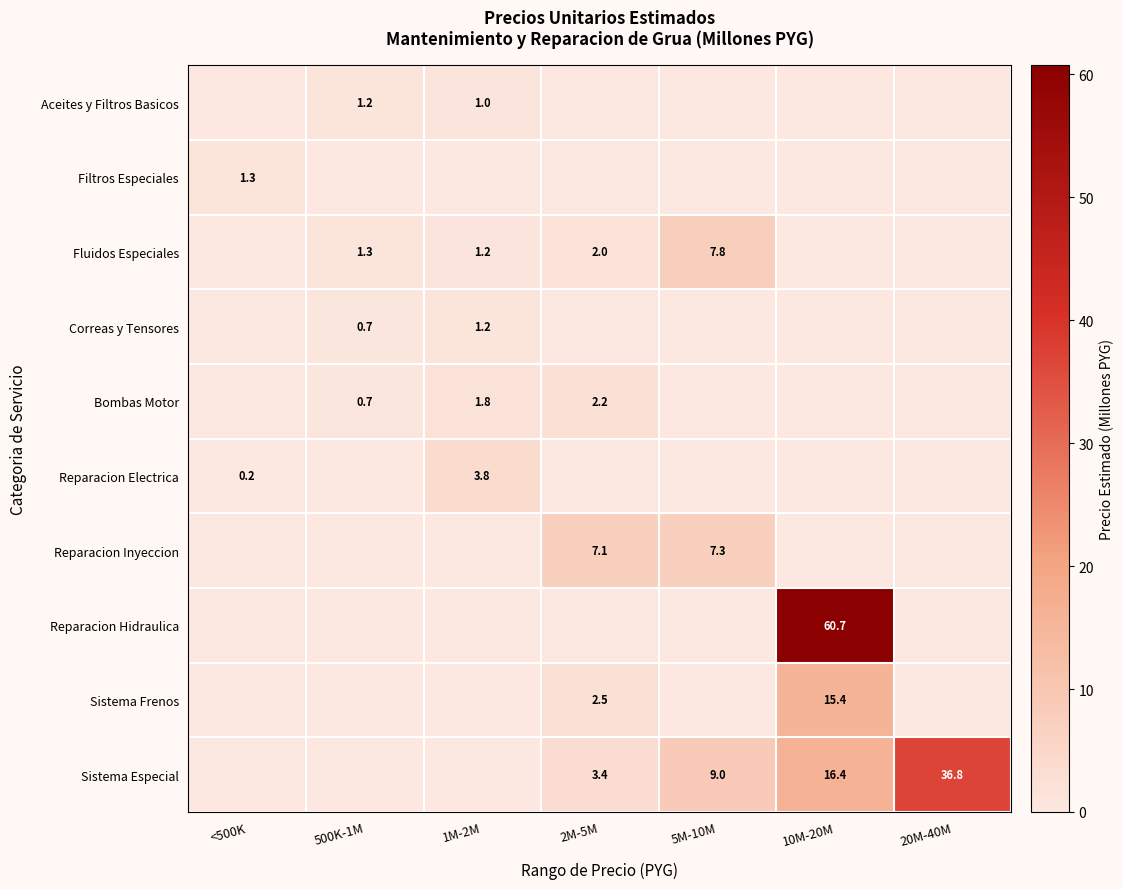

The Aceites y Filtros Basicos series shows 1.2 at 500K-1M. True or false?

True